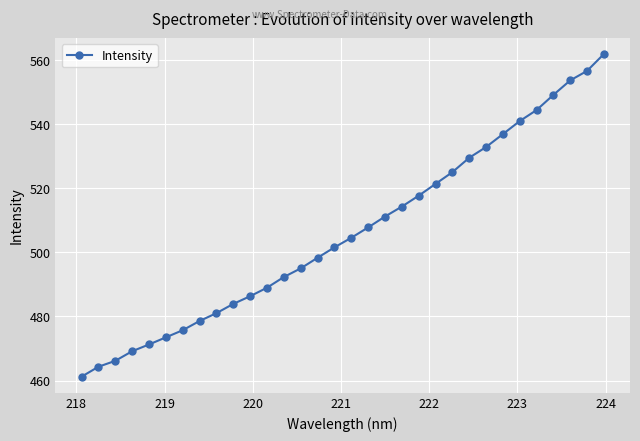

What is the average value?

506.1